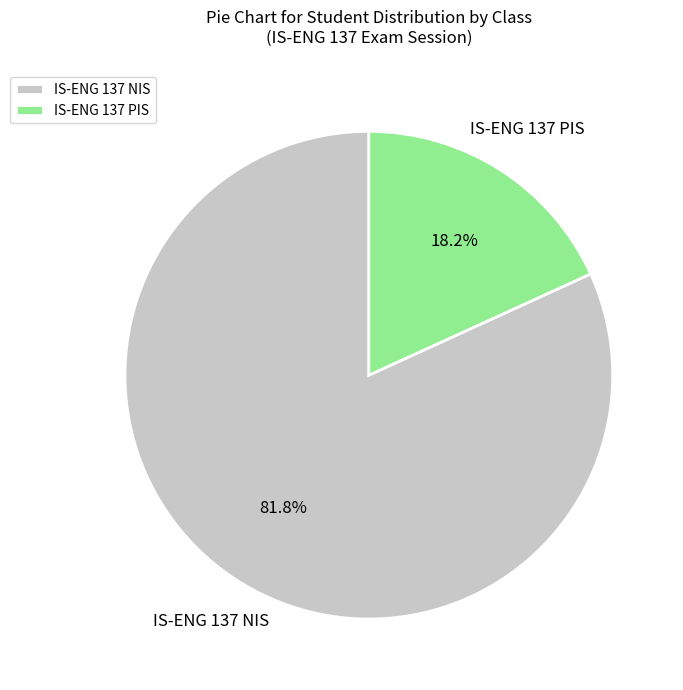

Rank the categories by value from lowest to highest.

IS-ENG 137 PIS, IS-ENG 137 NIS